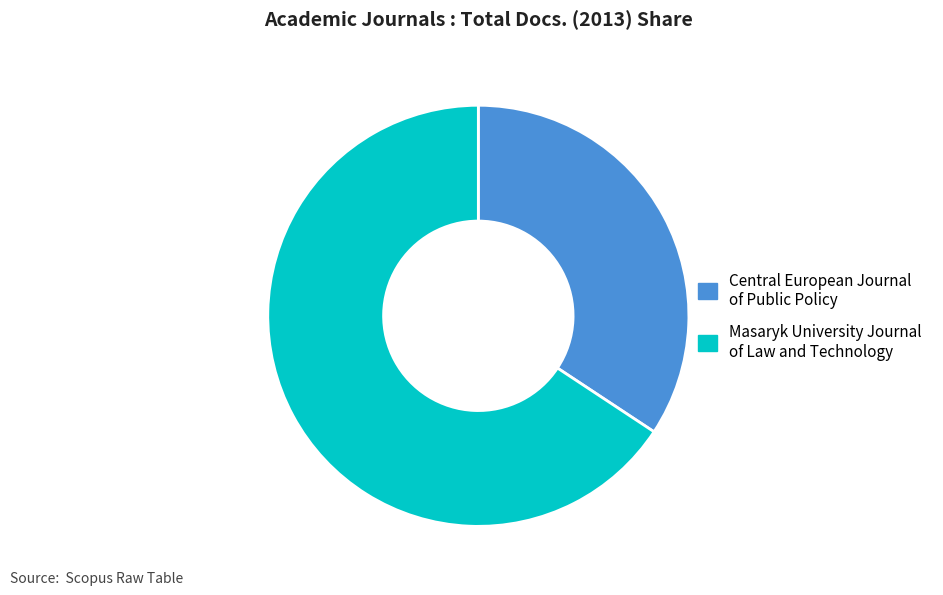

True or false: Masaryk University Journal of Law and Technology accounts for 66% of the total.

True